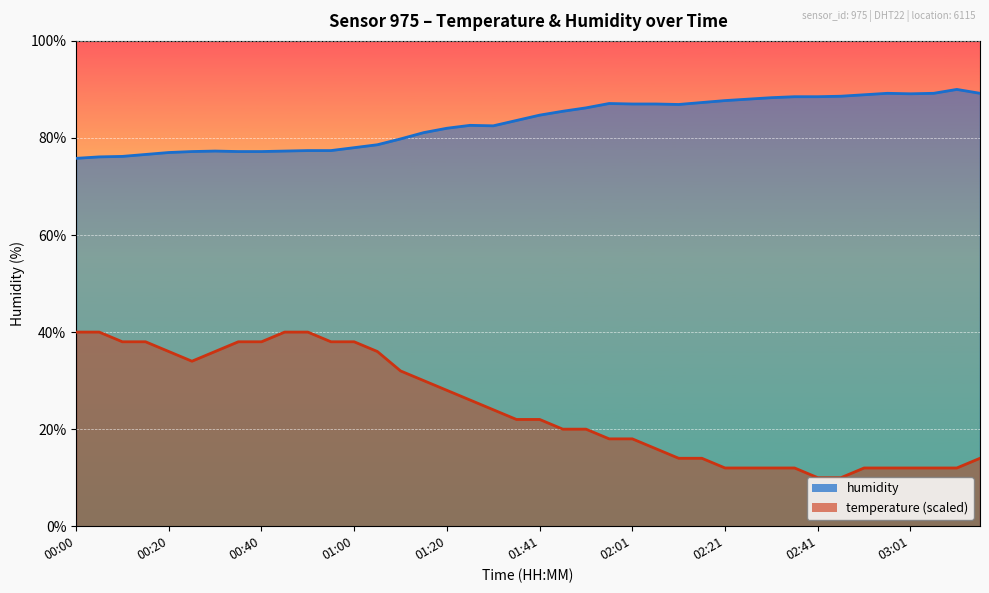

True or false: humidity and temperature cross at least once.

False